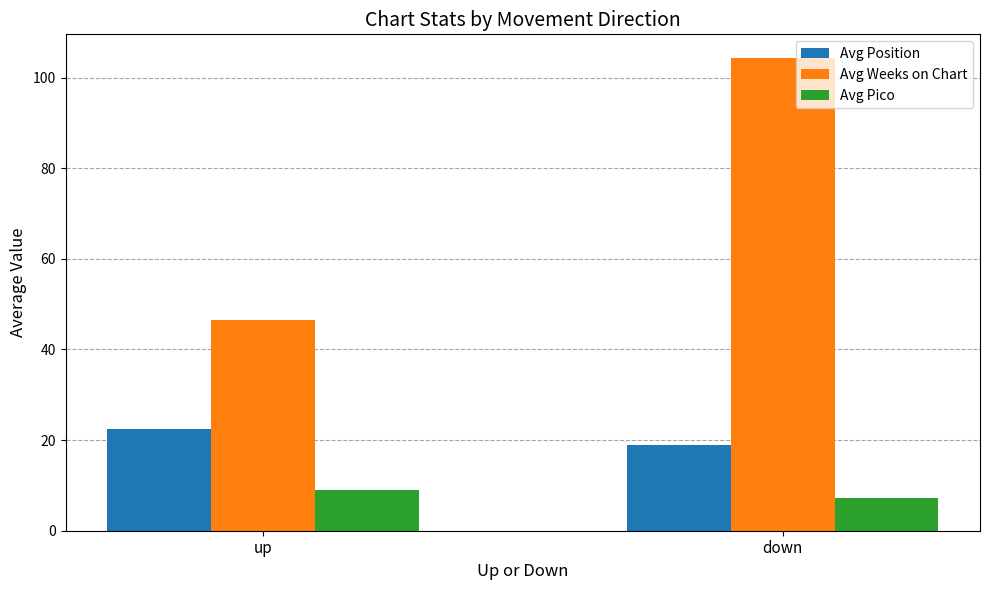

What is the label of the 2nd bar from the right?

up